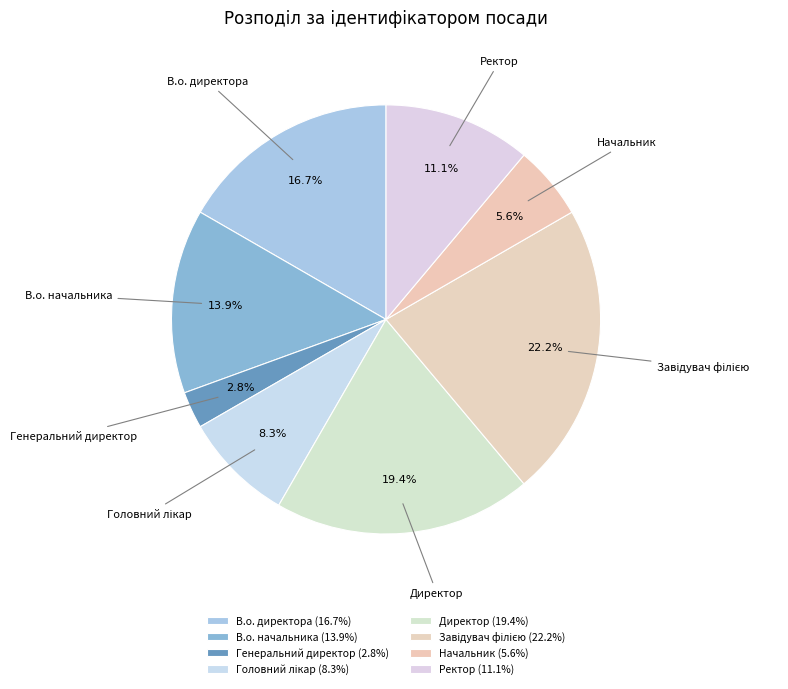

Does any single category account for the majority?

No